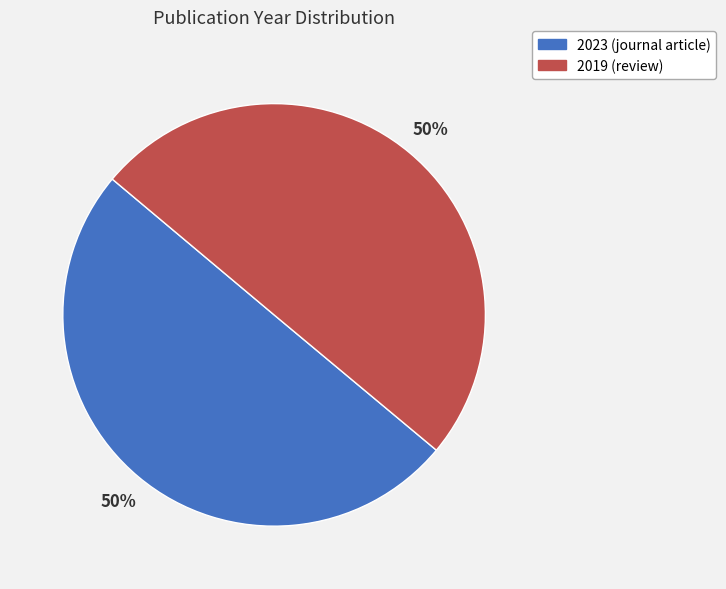

Count the number of slices in the pie.

2